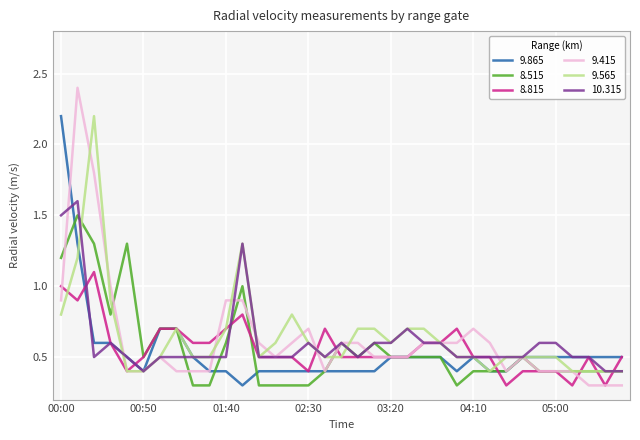

What is the lowest value of the 8.815 series?

0.3